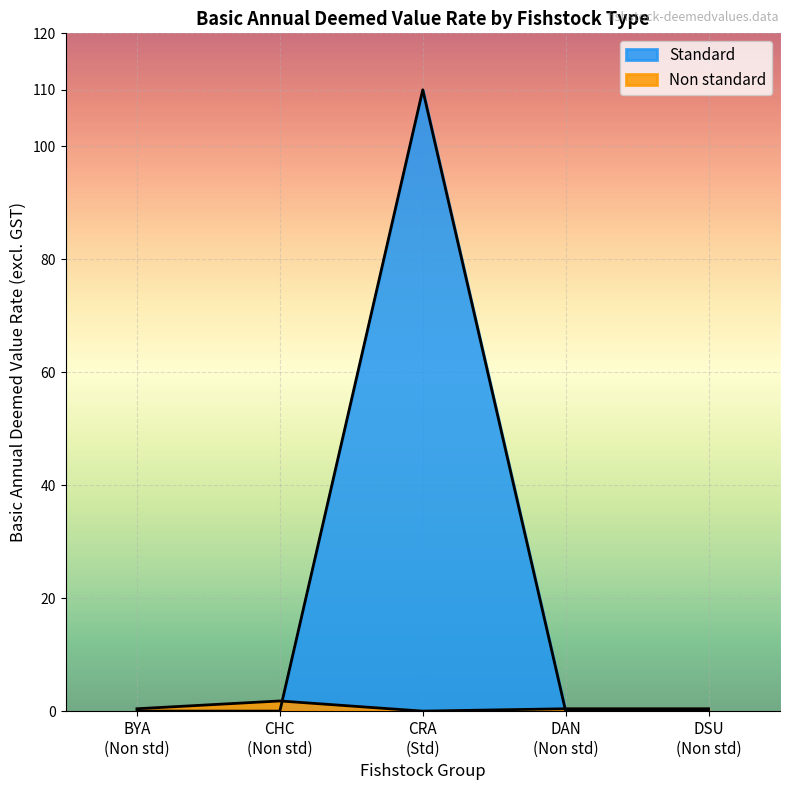

Which series has the largest total across all categories?

Standard